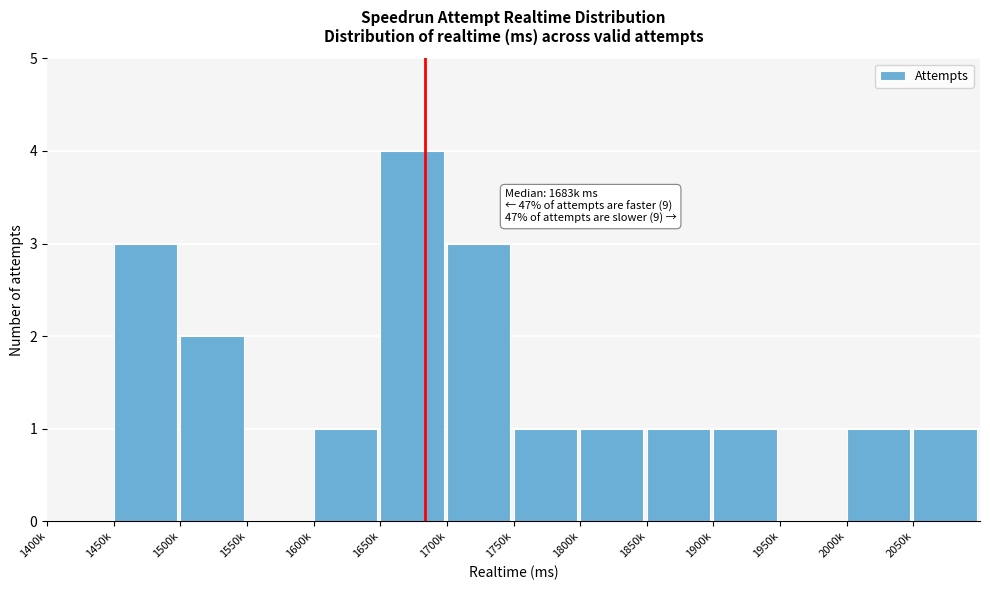

Reading right to left, extract all data points from this chart.

2050k=1	2000k=1	1950k=0	1900k=1	1850k=1	1800k=1	1750k=1	1700k=3	1650k=4	1600k=1	1550k=0	1500k=2	1450k=3	1400k=0